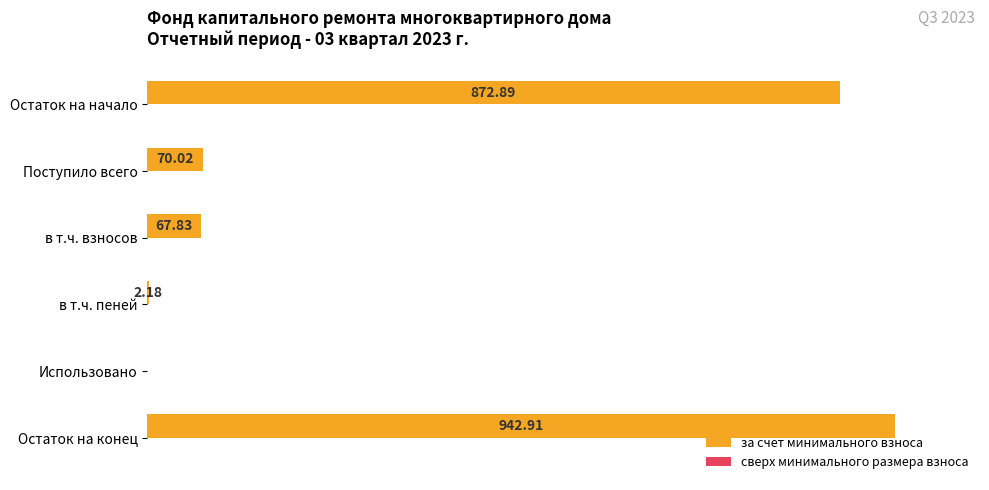

Are the bars horizontal?

Yes